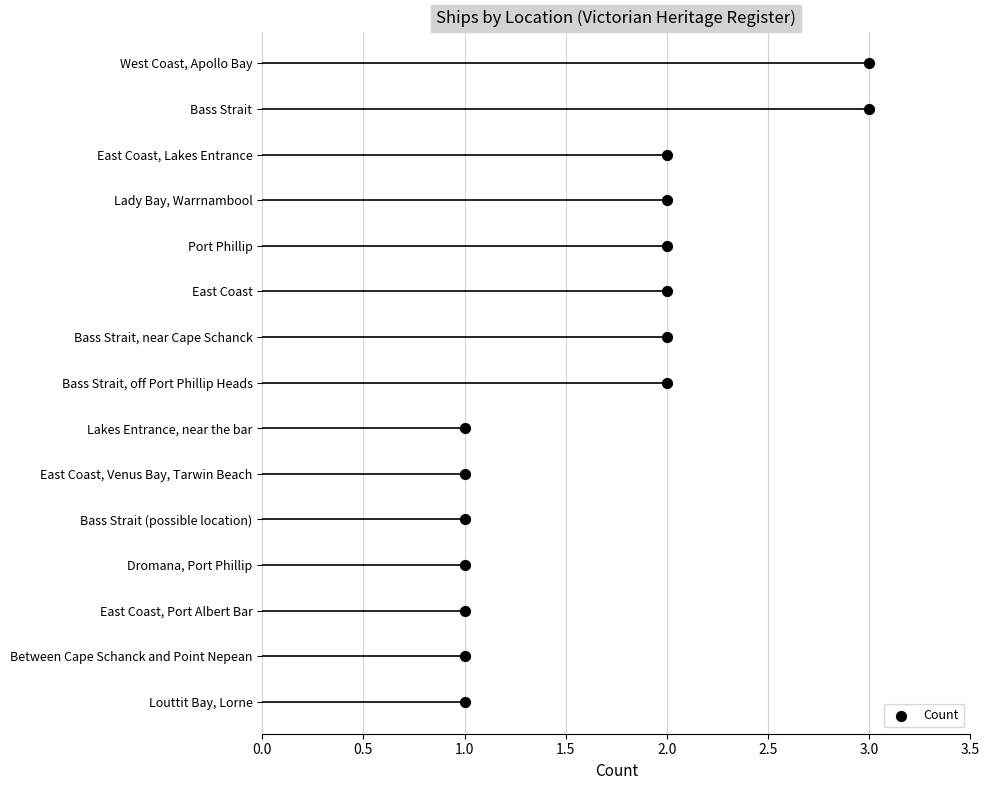

Between 1.5 and 3.5, which is larger?

3.5